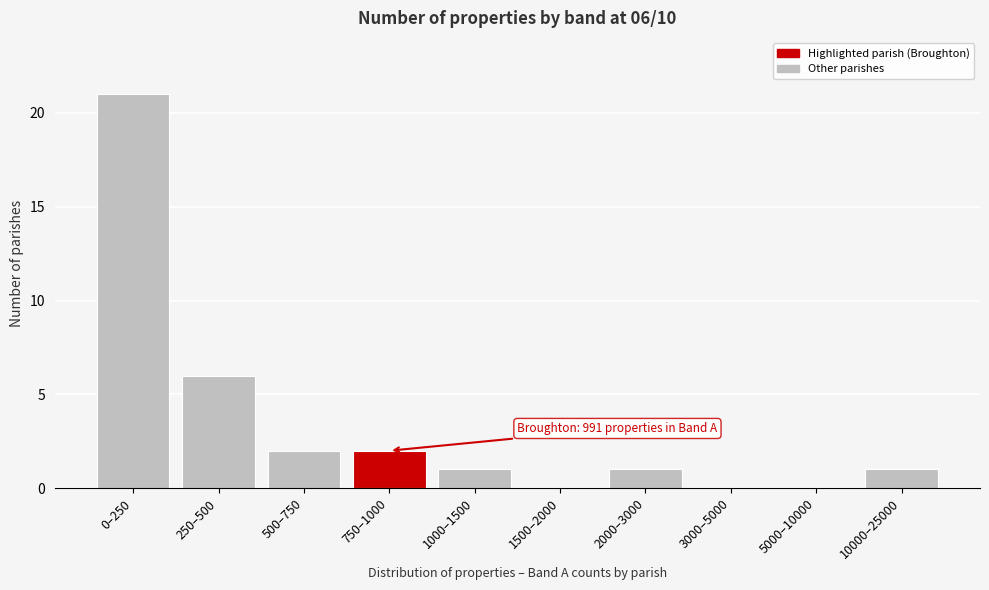

Reading left to right, transcribe all the data shown in this chart.

0–250=21	250–500=6	500–750=2	750–1000=2	1000–1500=1	1500–2000=0	2000–3000=1	3000–5000=0	5000–10000=0	10000–25000=1